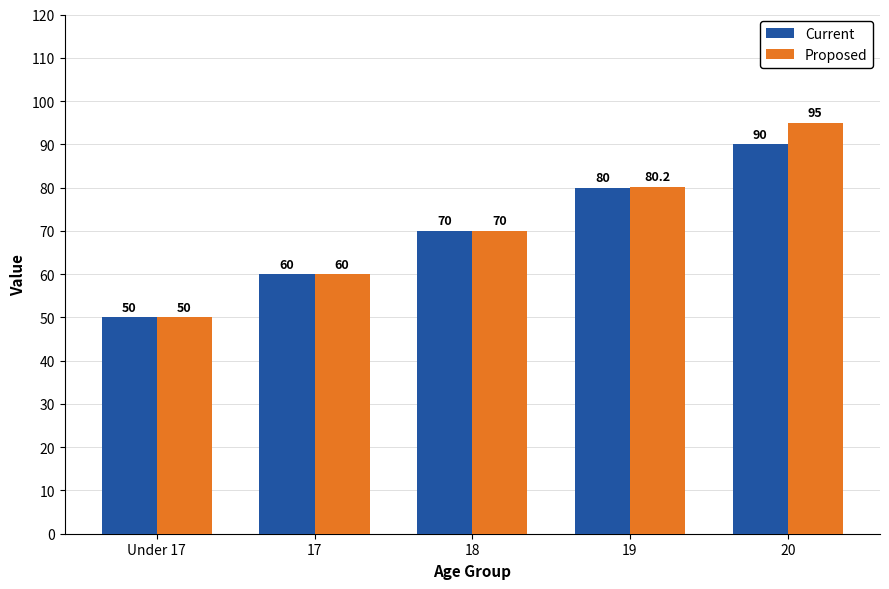

Reading right to left, what are all the values shown in this chart?

Current: 90.0	80.0	70.0	60.0	50.0
Proposed: 95.0	80.2	70.0	60.0	50.0